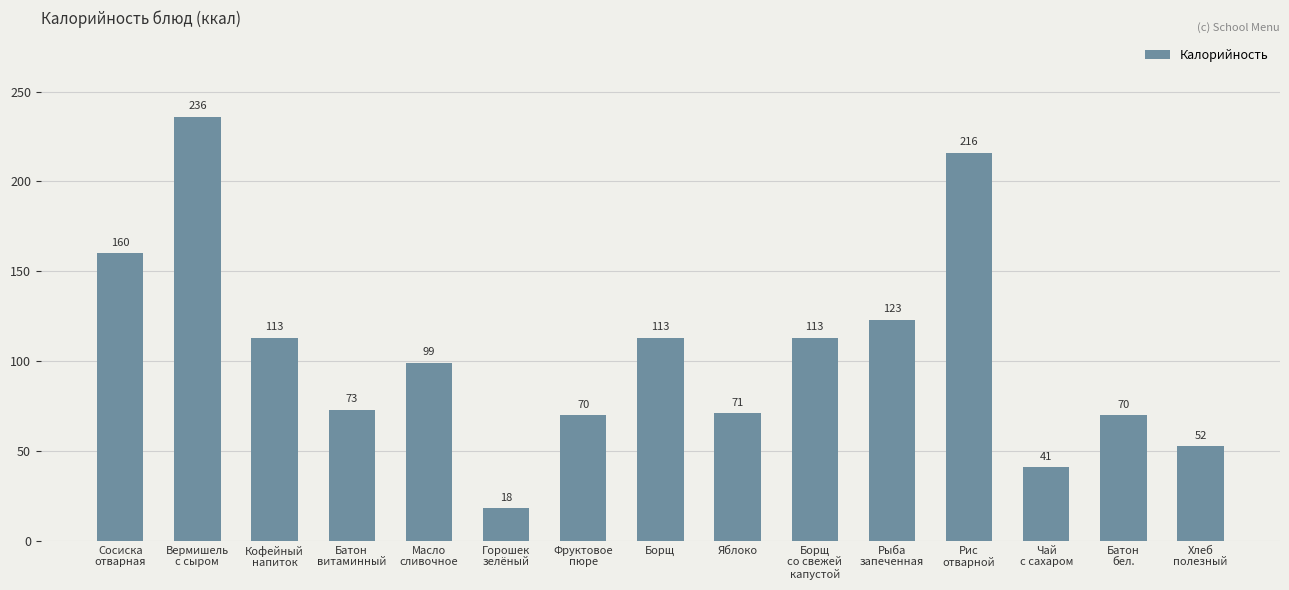

What position from the right is Чай
с сахаром?

3